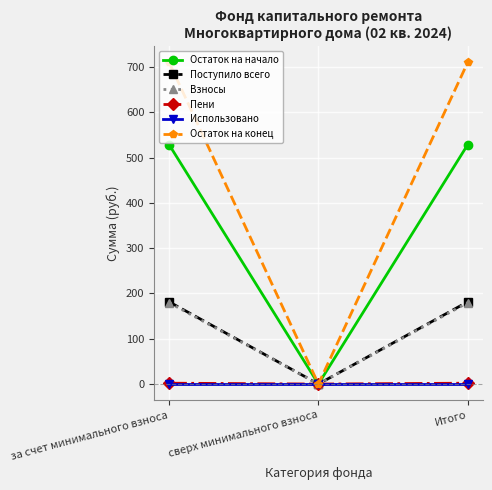

Which series changed the most between сверх минимального взноса and Итого?

Остаток на конец